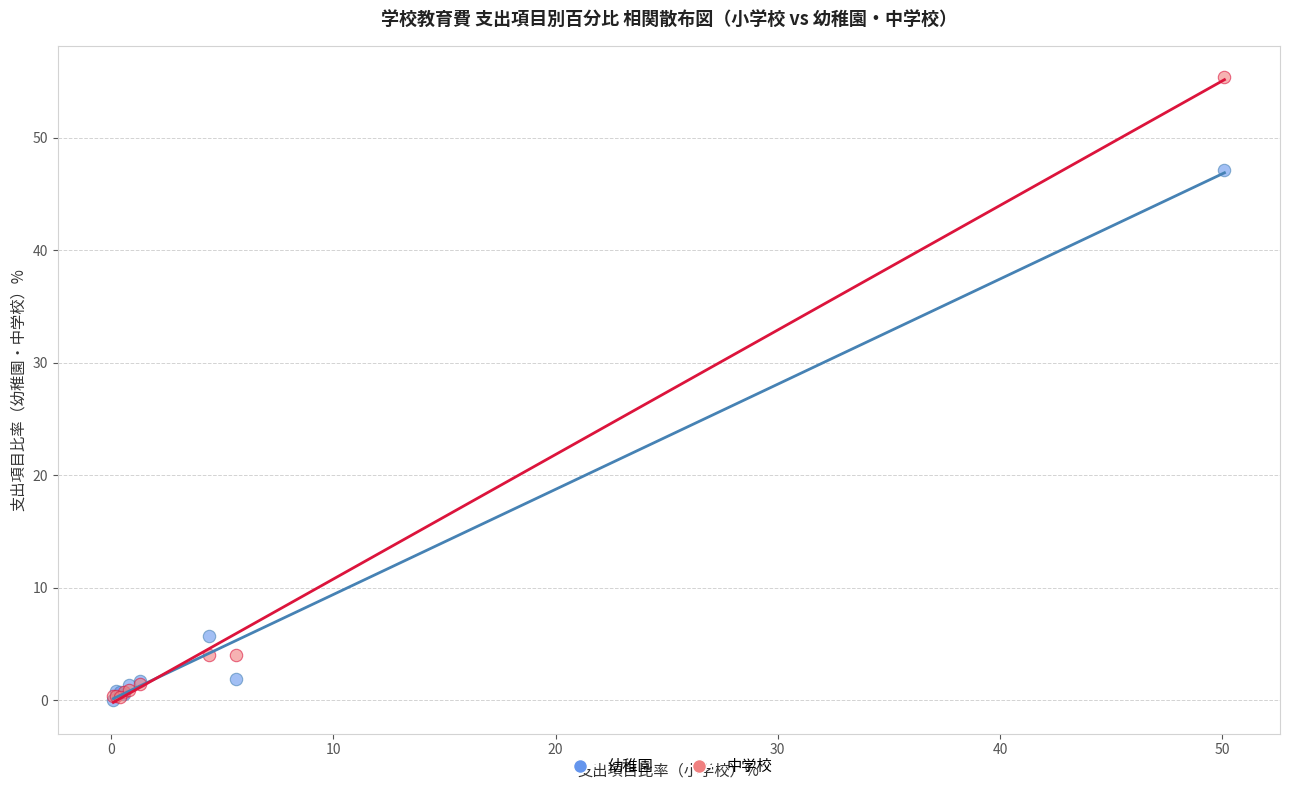

Across all series, what Y value is closest to 27?

47.1